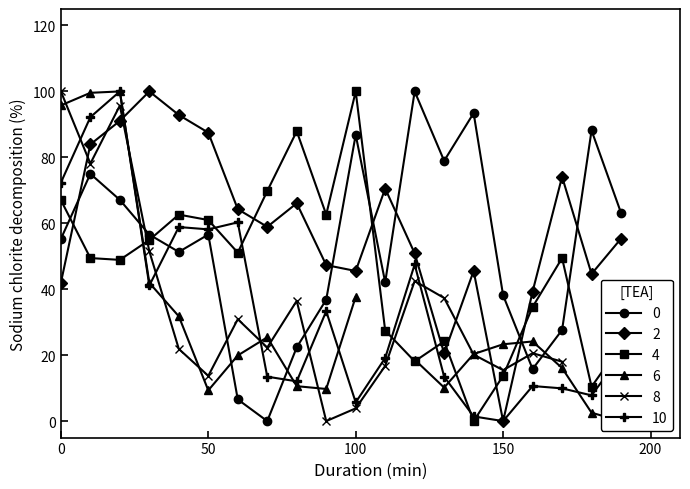

What is the maximum value for 0?

100.0